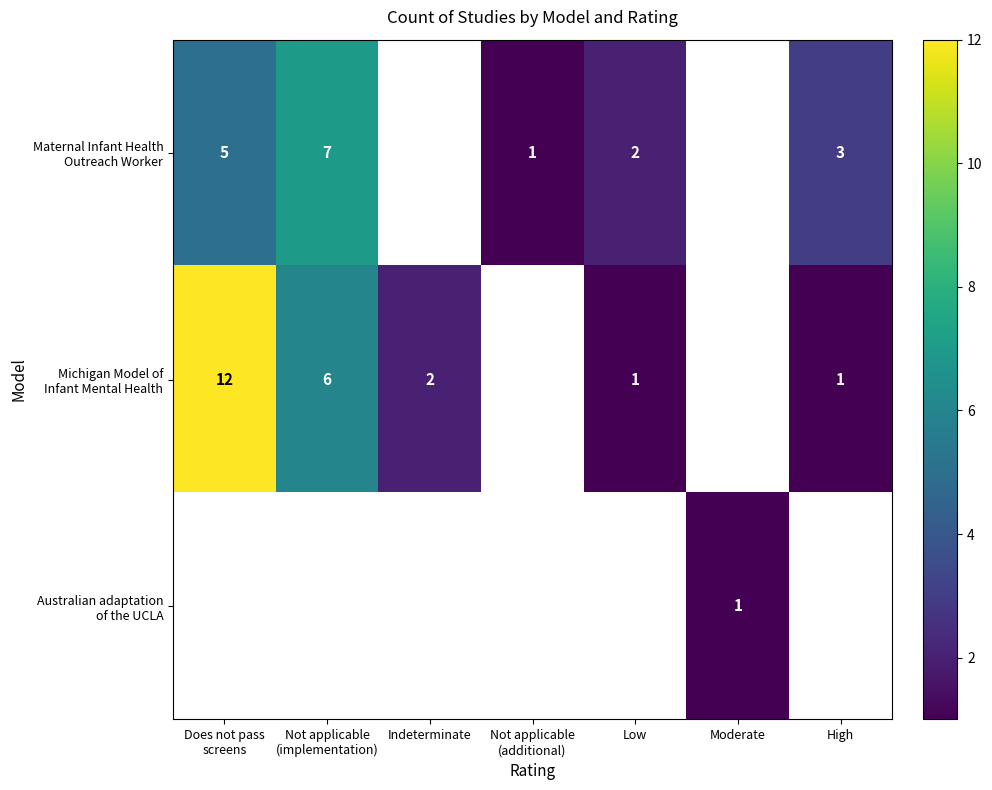

Where is Michigan Model of Infant Mental Health nearest to the value 6?

Not applicable (implementation)